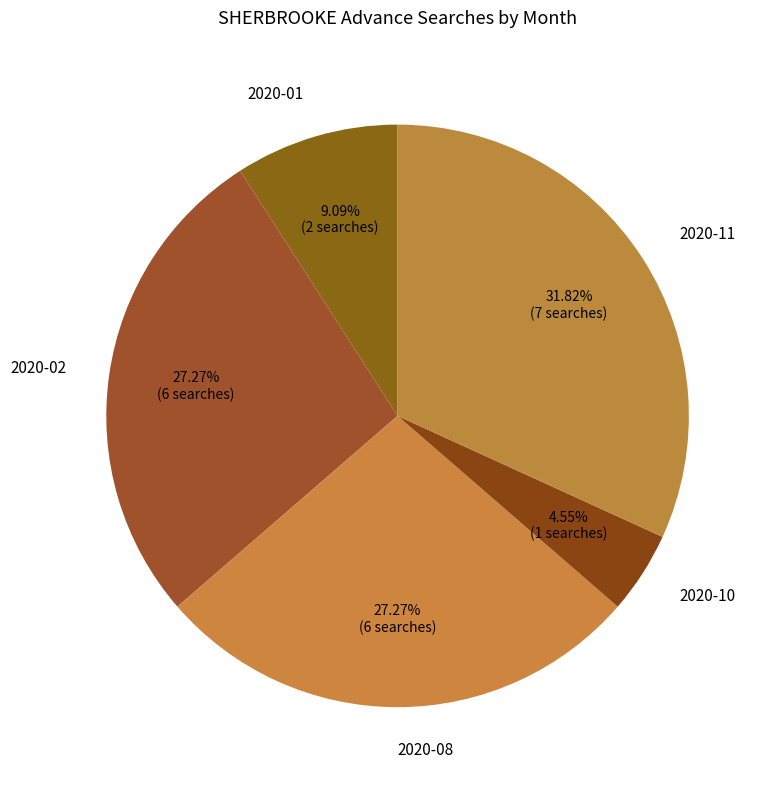

To the nearest percent, what is the difference between the largest and smallest slice percentages?

27%